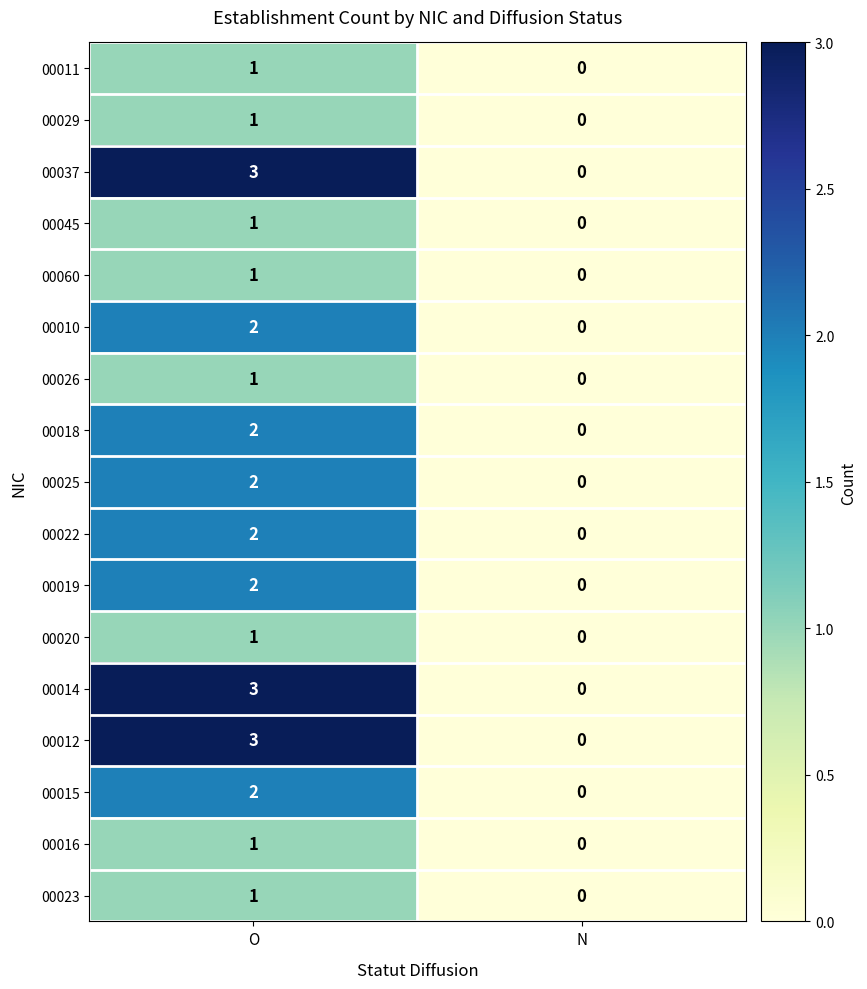

What is the total value across all series at O?

29